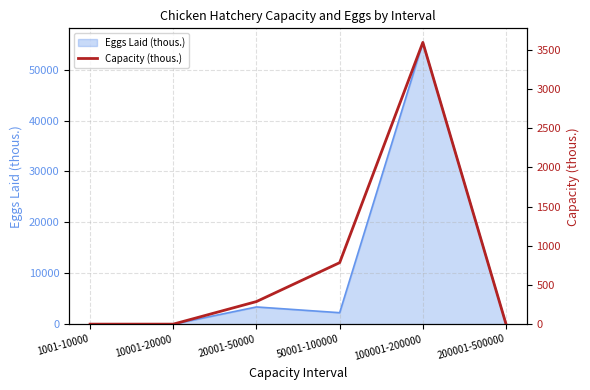

How many points are higher than both their immediate neighbors (excluding endpoints)?

1